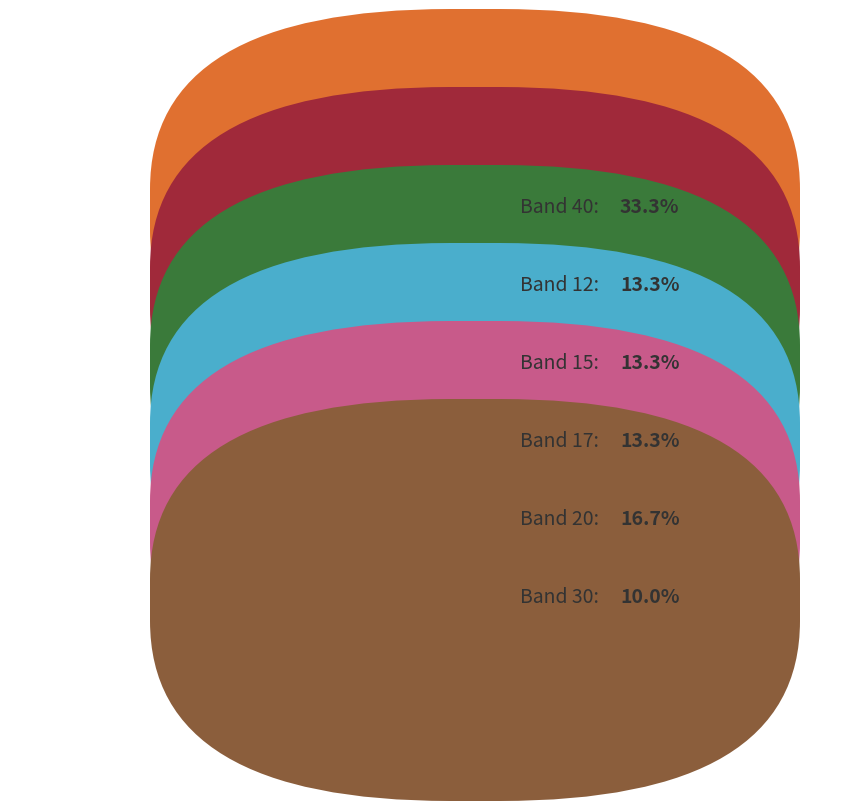

Is there any slice that represents more than half of the pie?

No